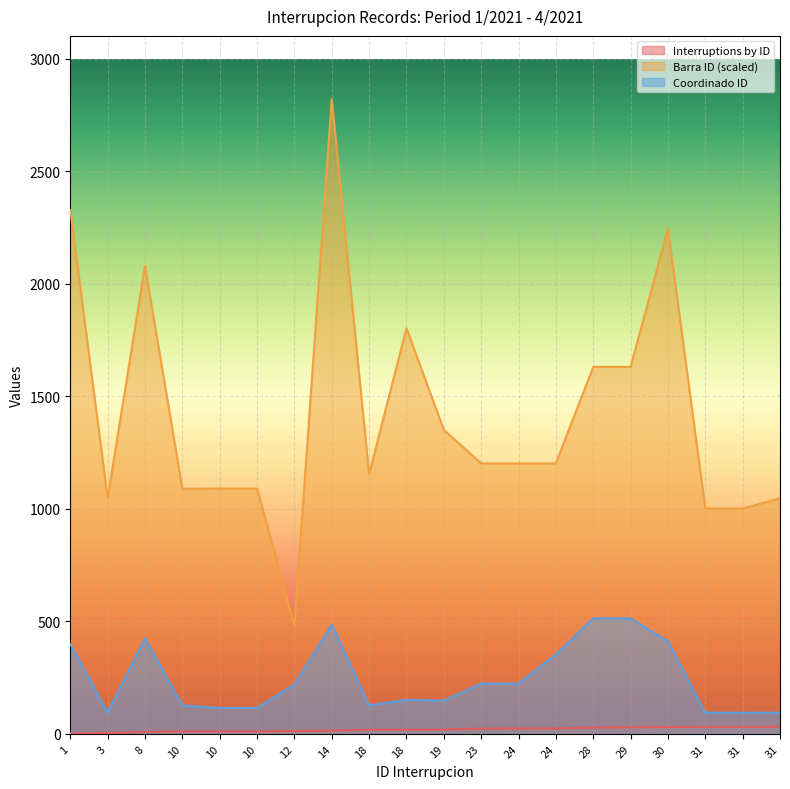

What is the total value across all series at 19?

1517